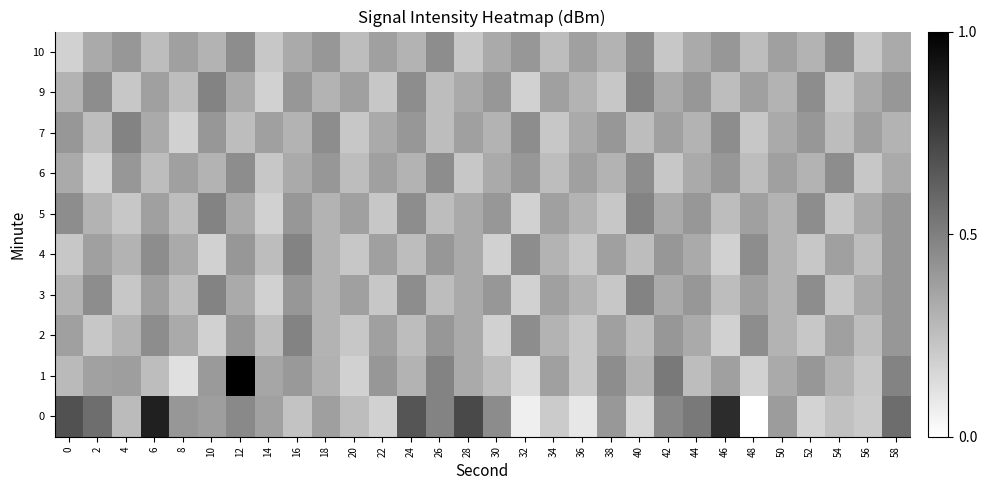

How many data points does each series have?

30